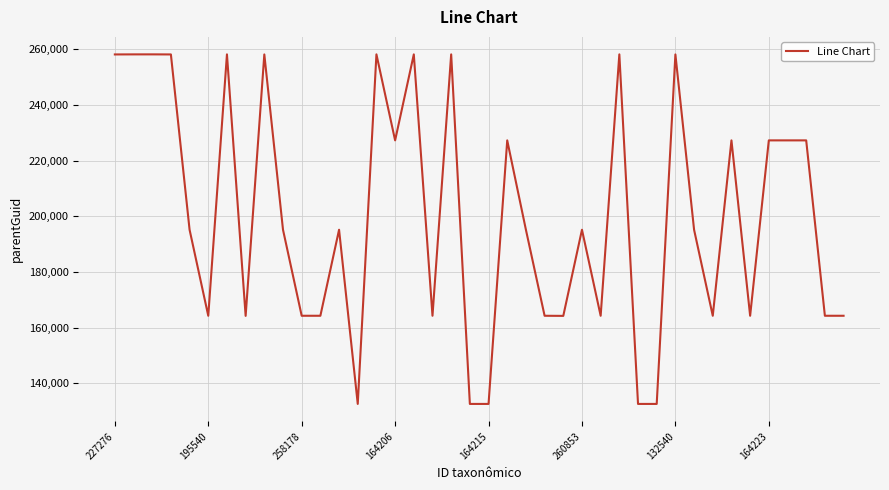

What is the maximum value shown in the chart?

258194